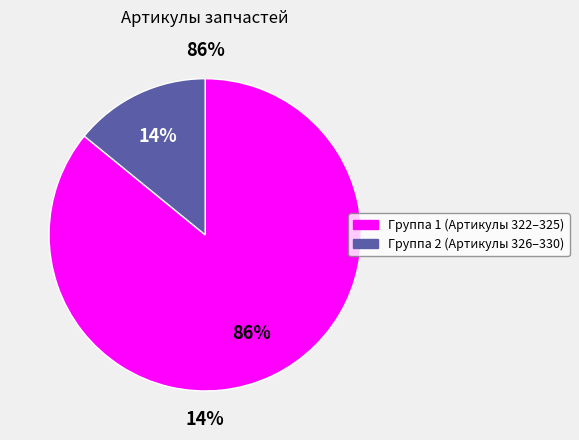

The Трак литой МТП-74.00.04.001 slice represents 11% of the pie. True or false?

False